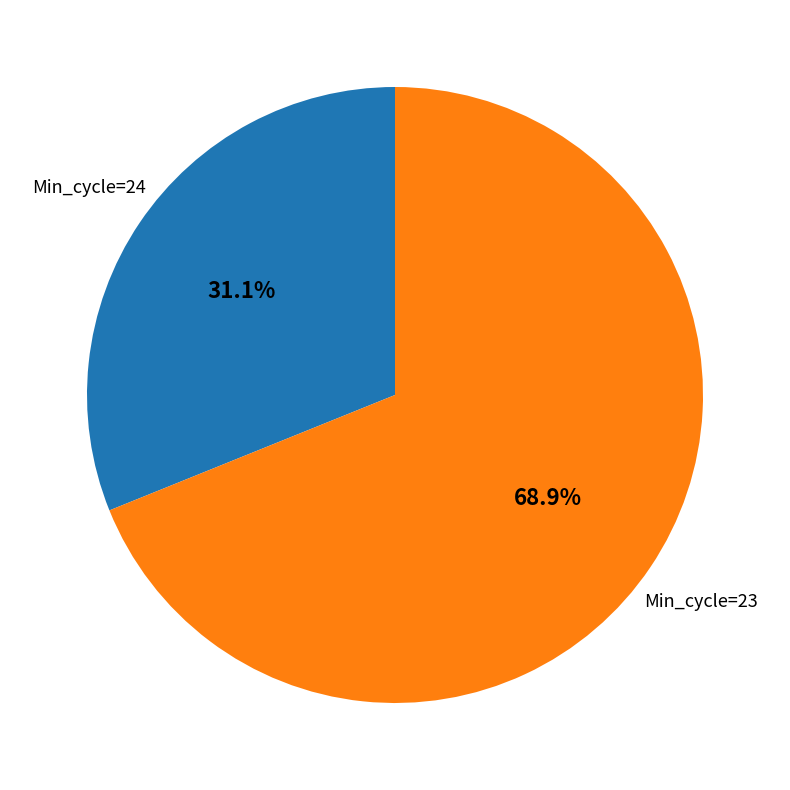

To the nearest percent, what is the average slice percentage?

50%